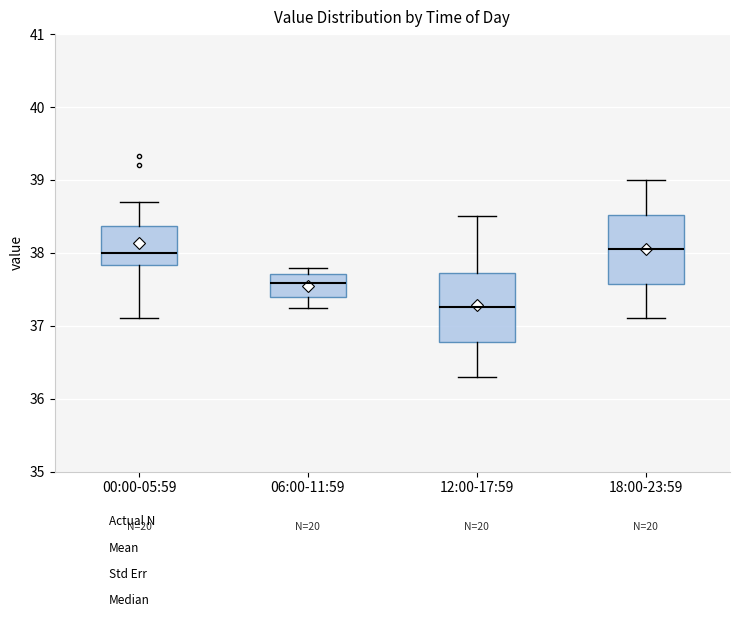

Where does the median line of the box for 06:00-11:59 sit on the y-axis? The values are not printed on the chart, so give them approximately, as read against the axis.

37.6